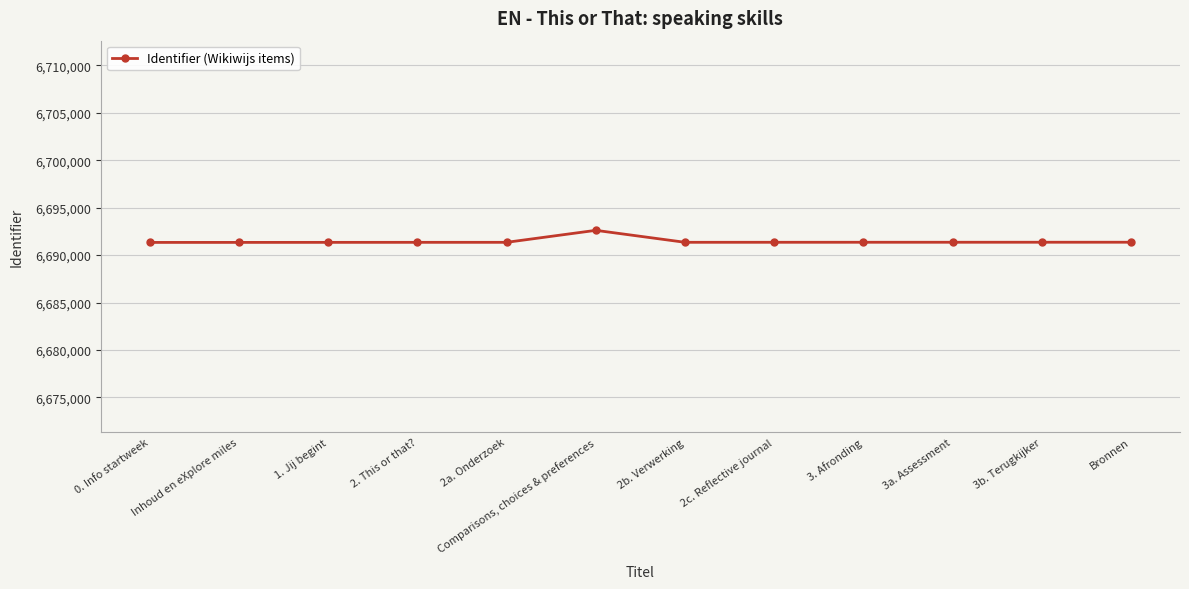

What is the value of the 2nd point from the left?

6691343